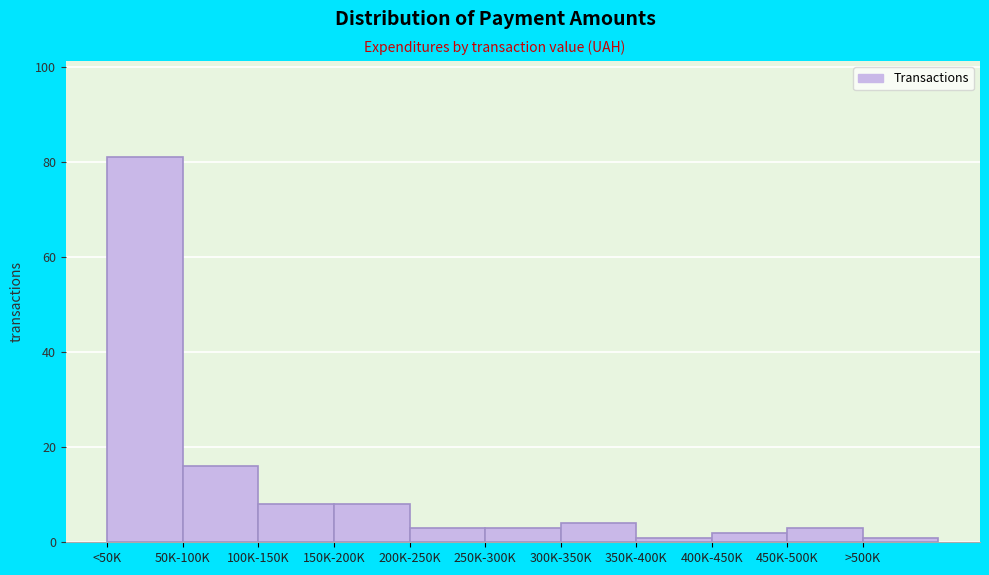

Reading right to left, extract all data points from this chart.

1	3	2	1	4	3	3	8	8	16	81